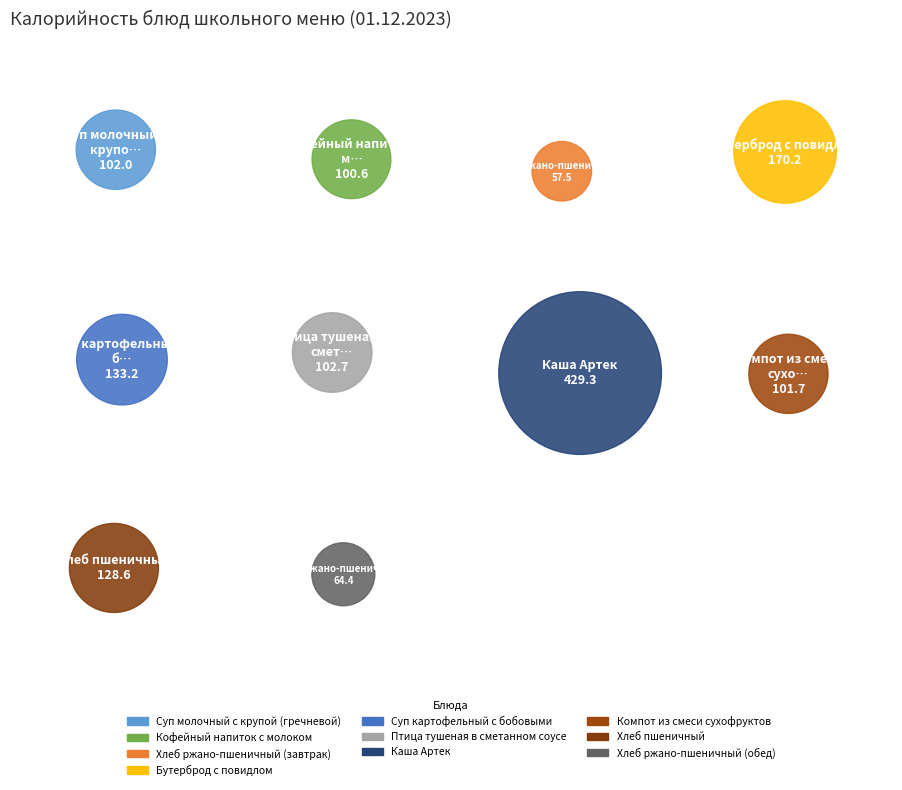

To the nearest percent, what is the combined percentage of Кофейный напиток с молоком and Суп картофельный с бобовыми?

17%